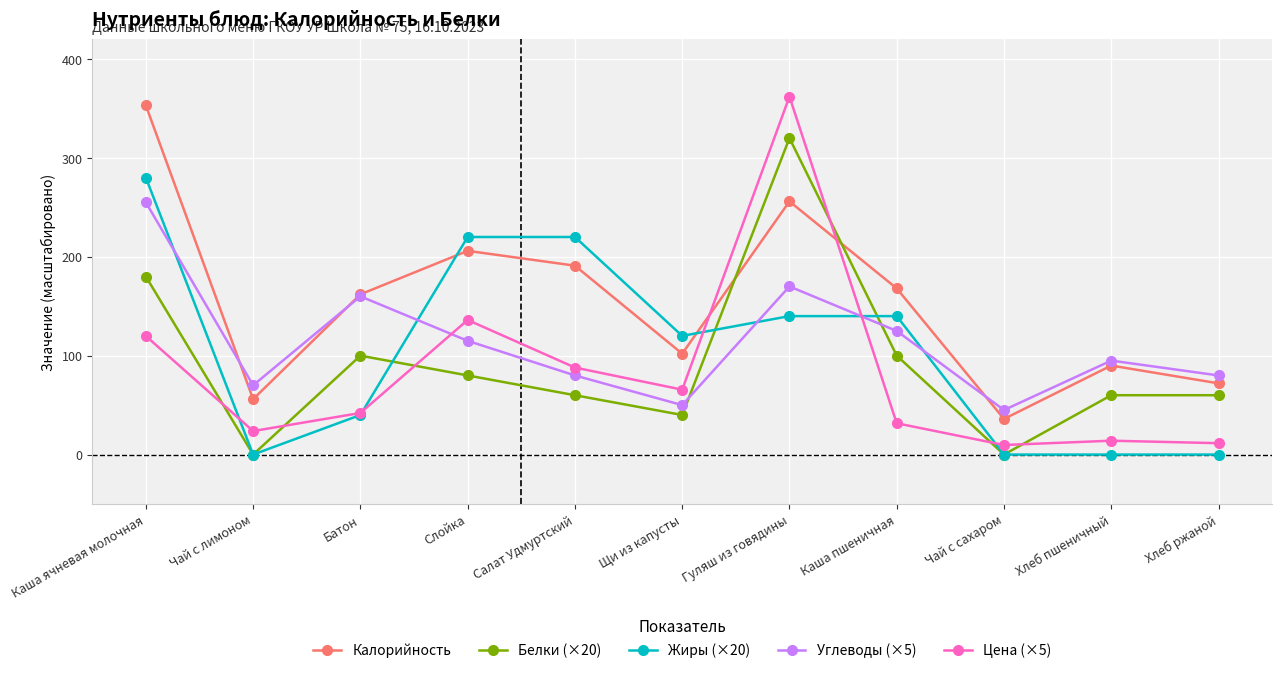

What is the difference between the maximum and minimum values in the Калорийность series?

317.0